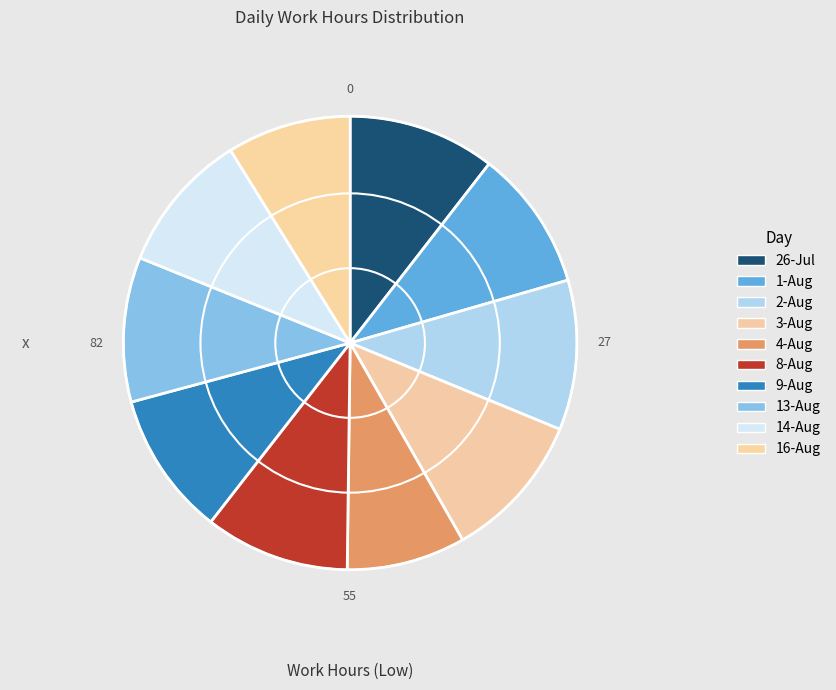

How many segments does this pie chart have?

10